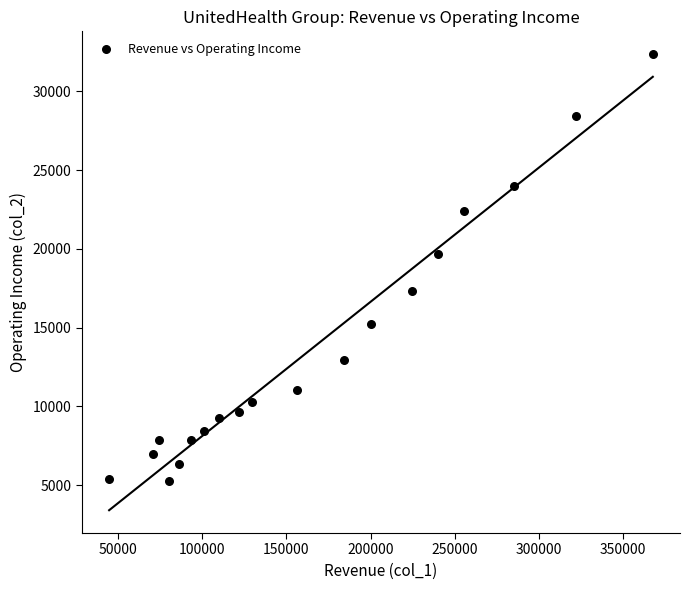

What is the range of X values (max minus min)?

322667